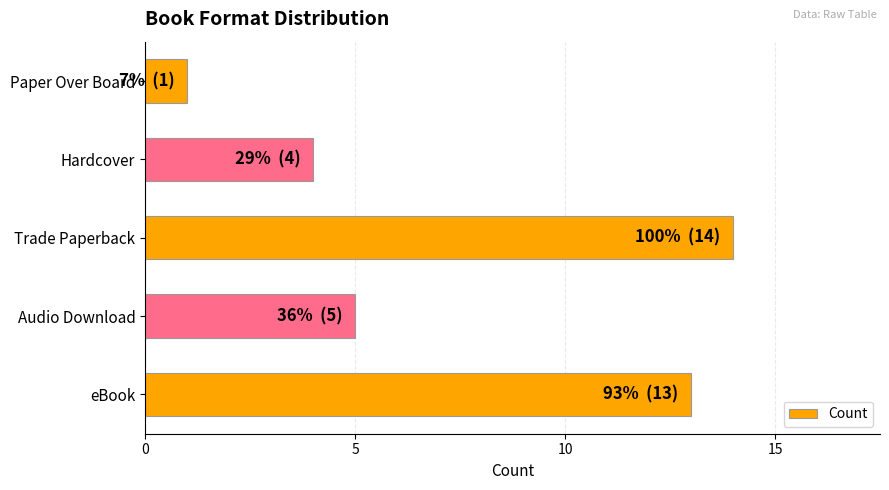

Rank the categories by value from lowest to highest.

Paper Over Board, Hardcover, Audio Download, eBook, Trade Paperback